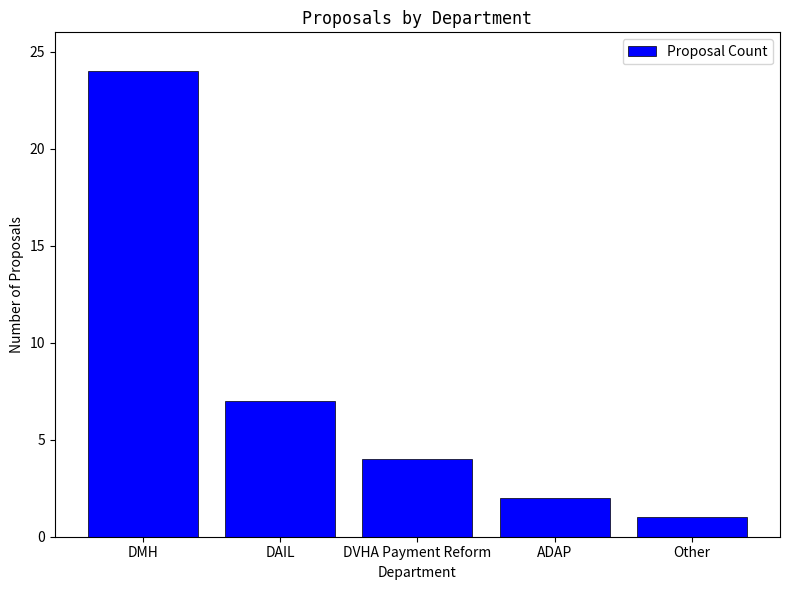

The value at DAIL is 9. True or false?

False